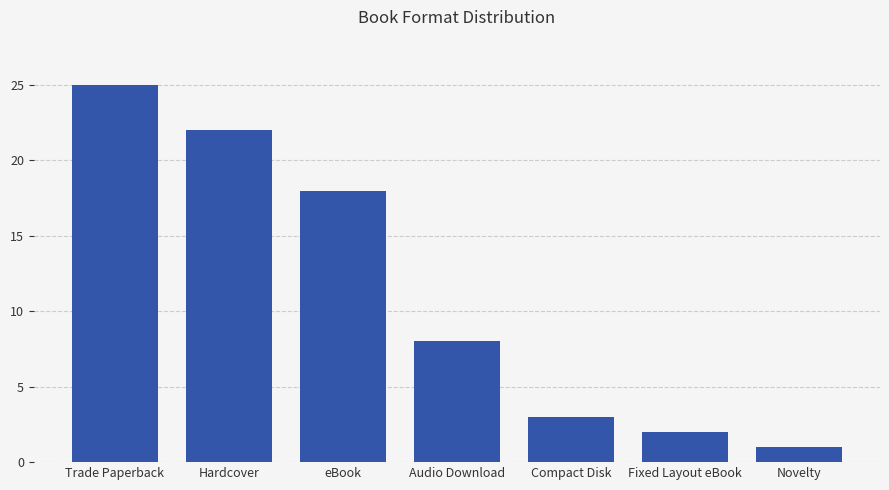

The value at Audio Download is 8. True or false?

True